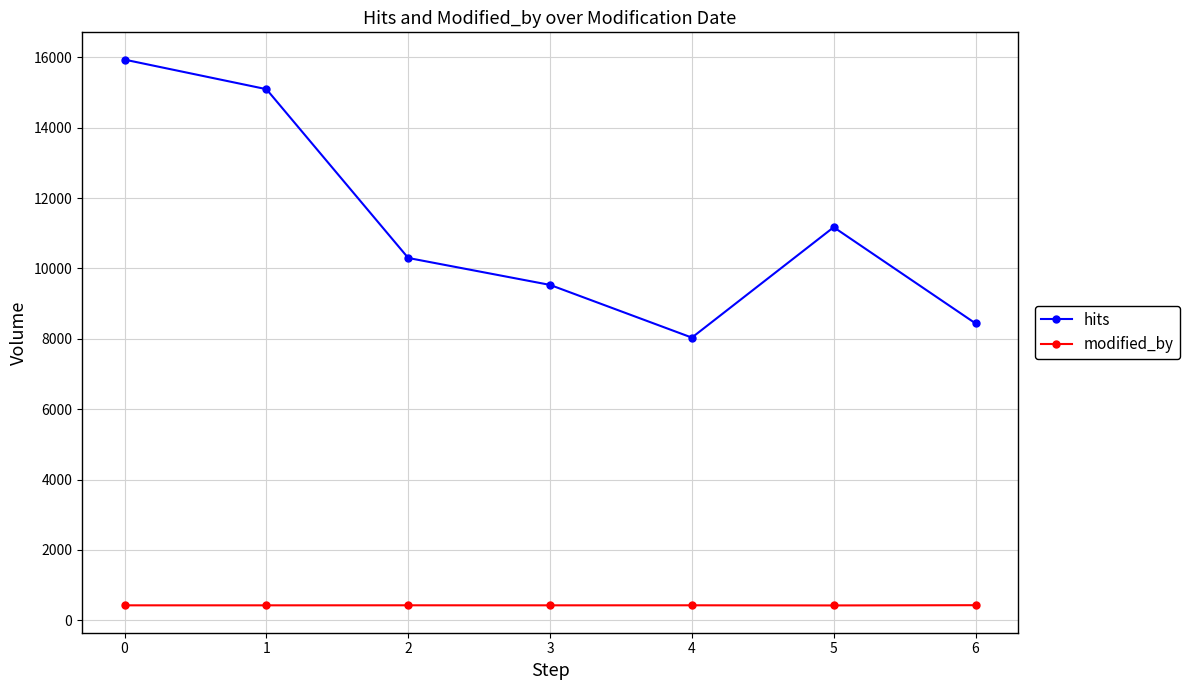

What is the minimum value for hits?

8035